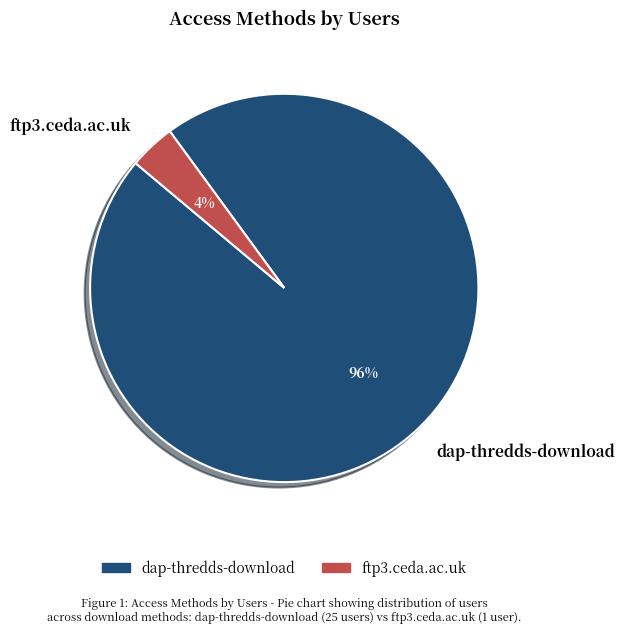

Is it true that dap-thredds-download is 96% of the pie?

True